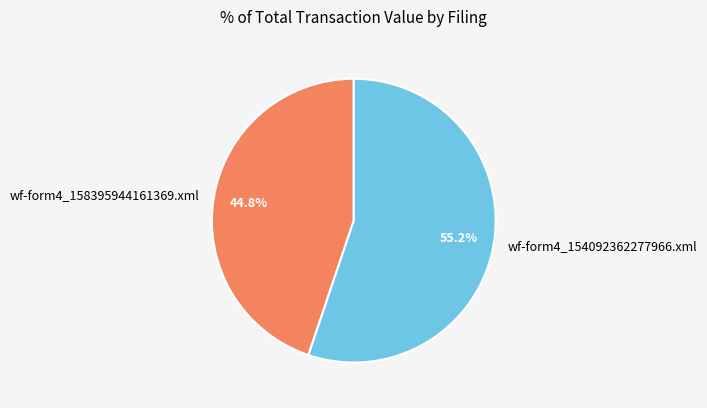

Which has a higher value, wf-form4_158395944161369.xml or wf-form4_154092362277966.xml?

wf-form4_154092362277966.xml